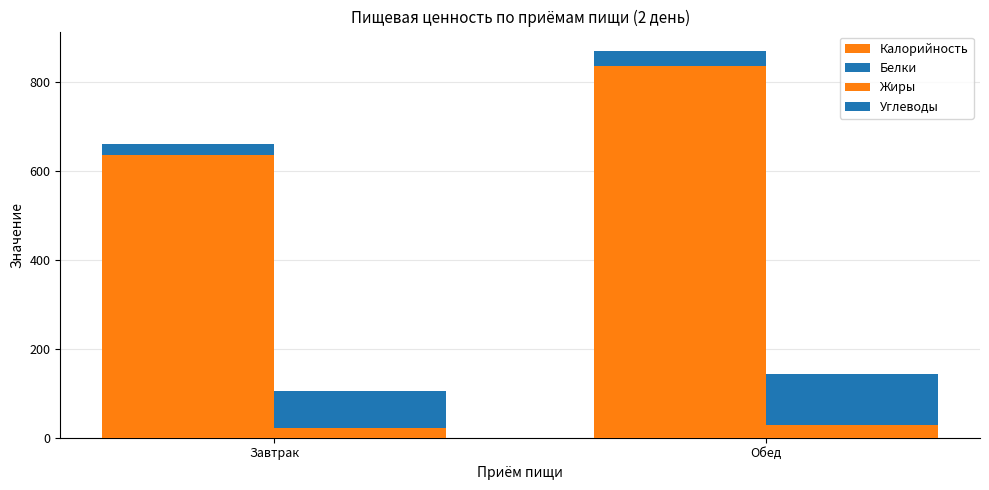

How many bars are there in each group?

4